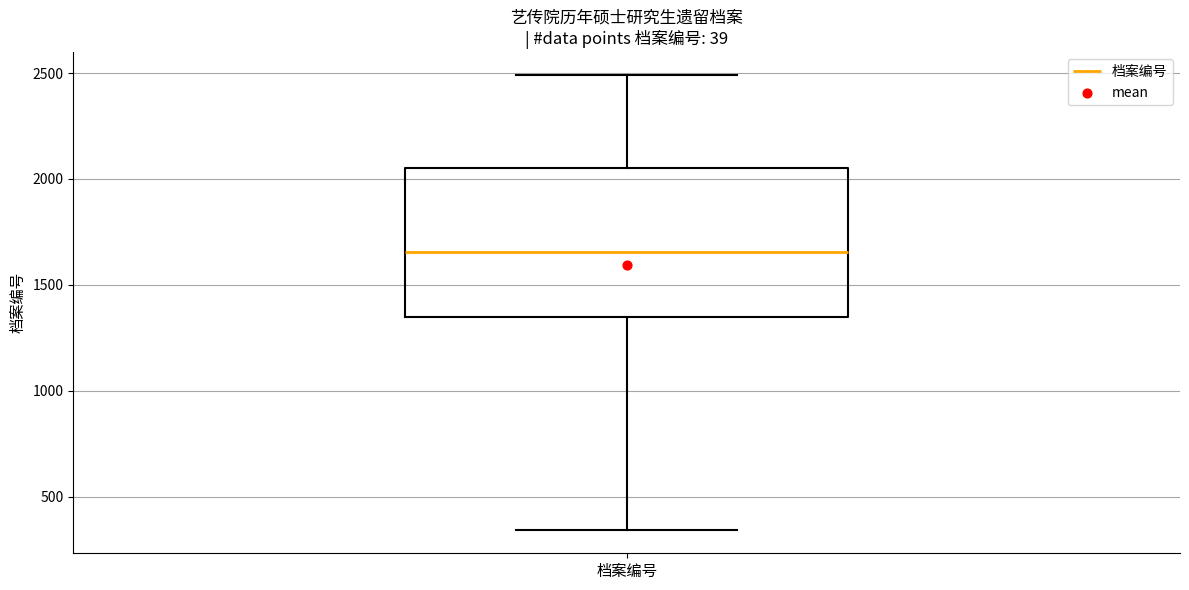

Read this box plot against the y-axis: the position of the median line, the range covered by the box, and the ends of both whiskers. The values are not printed on the chart, so give them approximately, as read against the axis.

median 1650, box 1350 to 2050, whiskers 350 to 2500